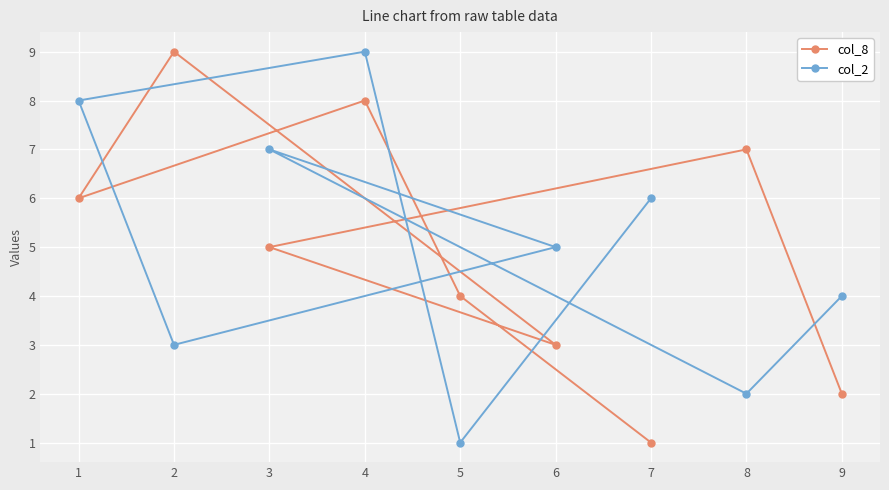

List the series in order of their peak value, highest first.

col_8, col_2